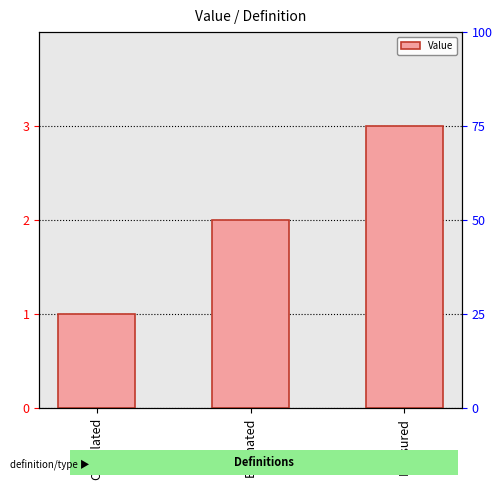

At which category does the chart reach its minimum across all series?

Calculated